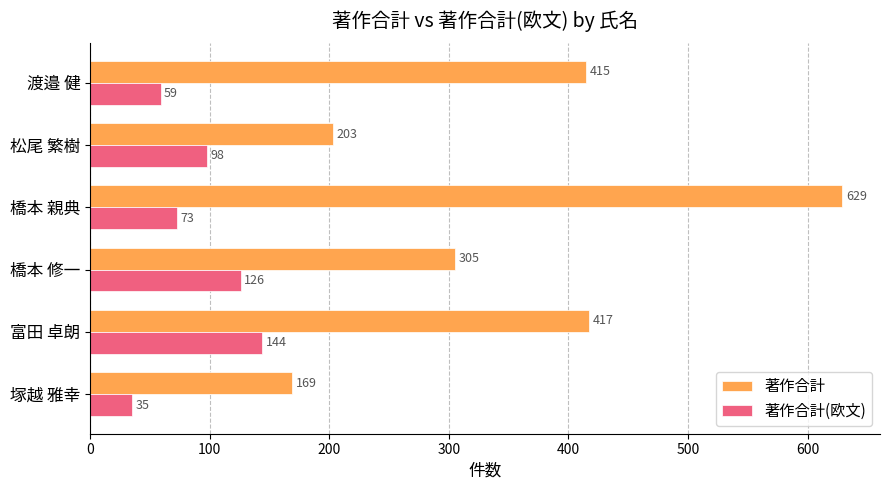

How many data points does each series have?

6